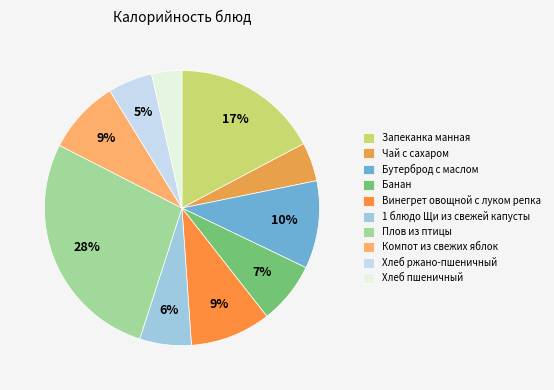

What portion of the pie excludes Винегрет овощной с луком репка?

90.5%